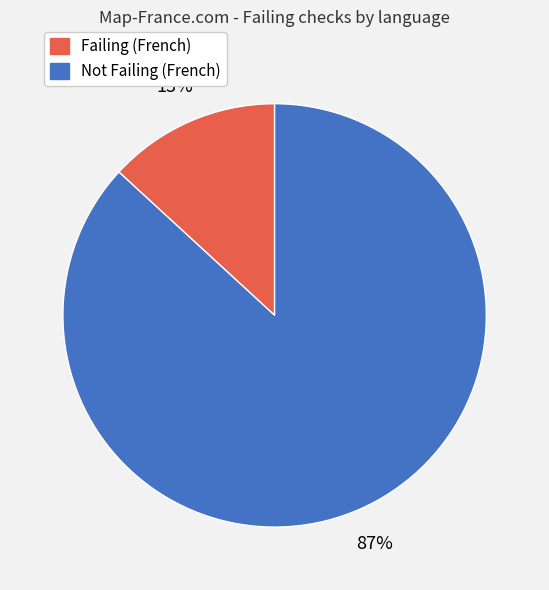

To the nearest percent, what is the average slice percentage?

50%